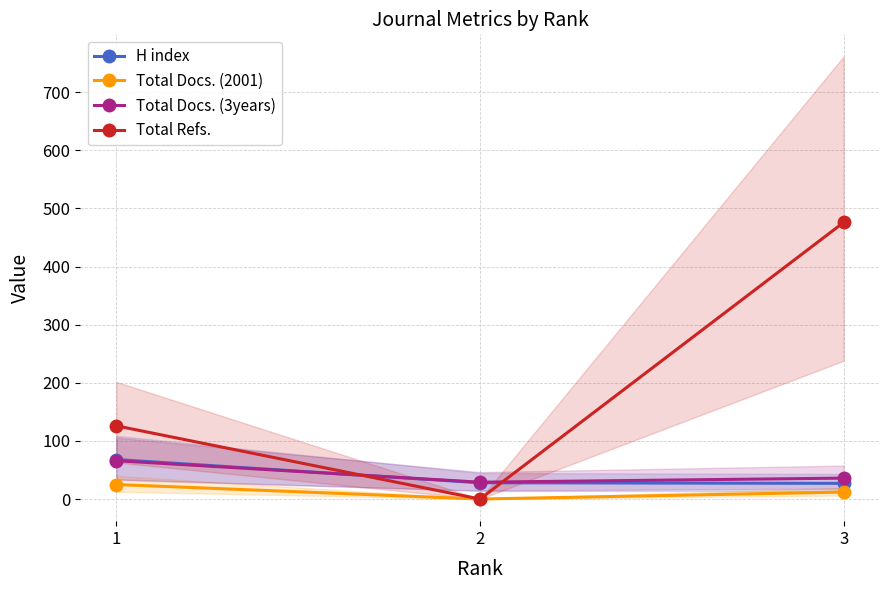

What are all the series names shown in the legend?

H index, Total Docs. (2001), Total Docs. (3years), Total Refs.